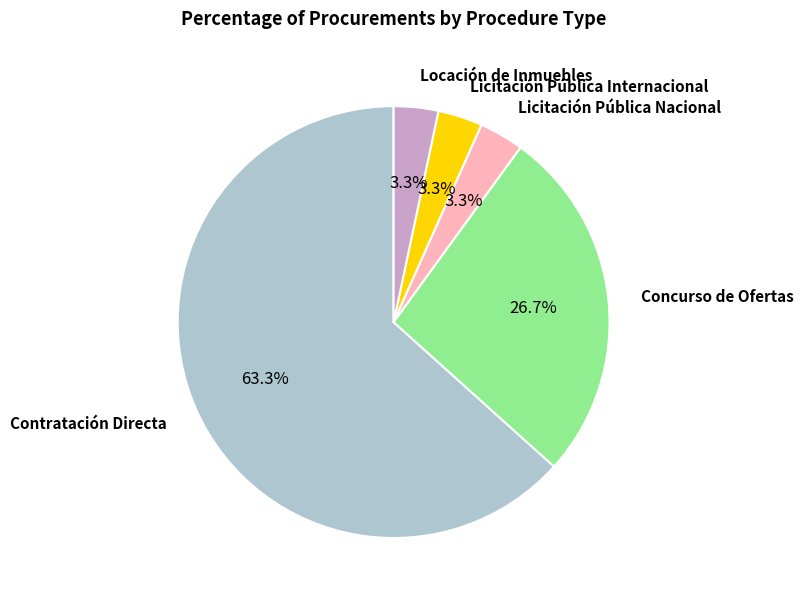

How many segments does this pie chart have?

5